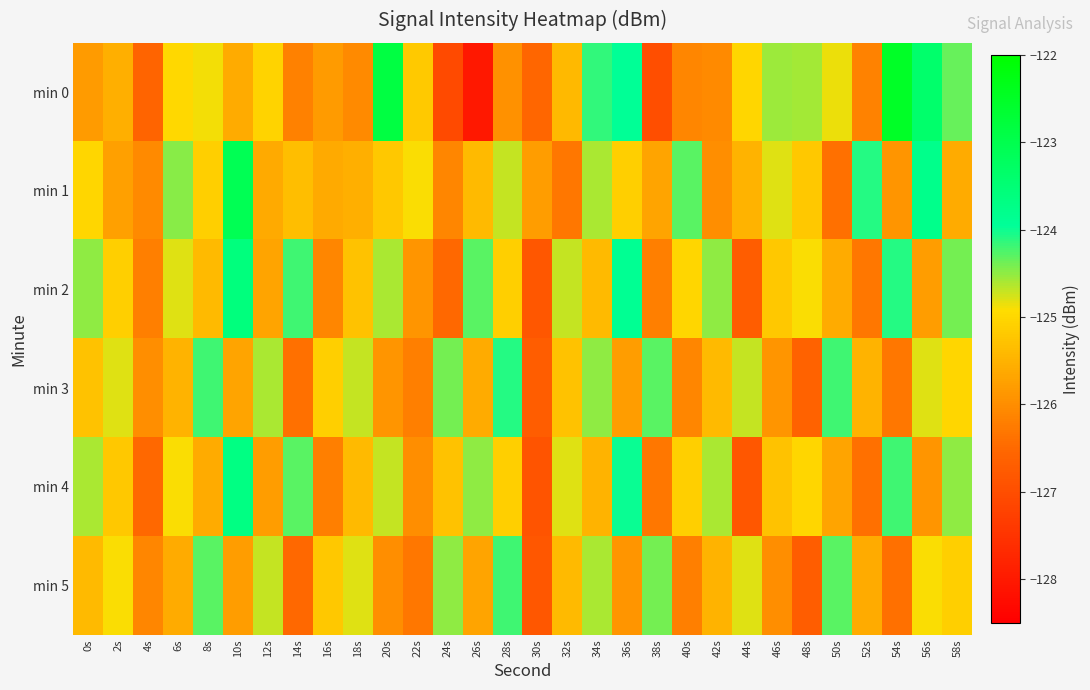

What is the smallest value displayed?

-128.0